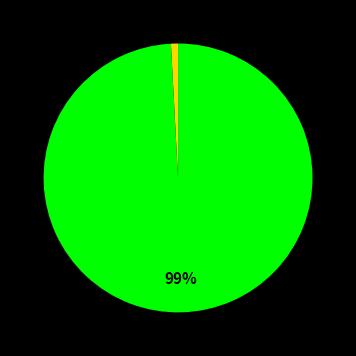

Is there a majority slice in this chart?

Yes